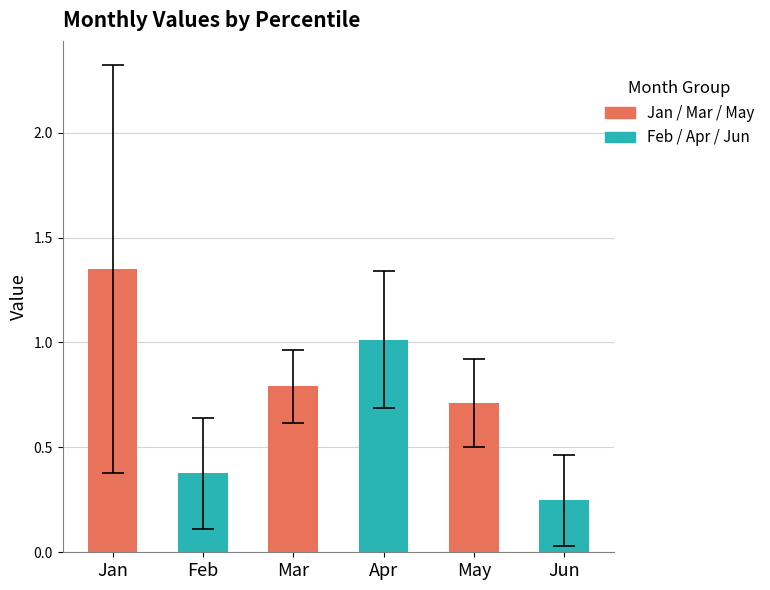

Between pct45 and pct55, which series saw the biggest shift?

Jan